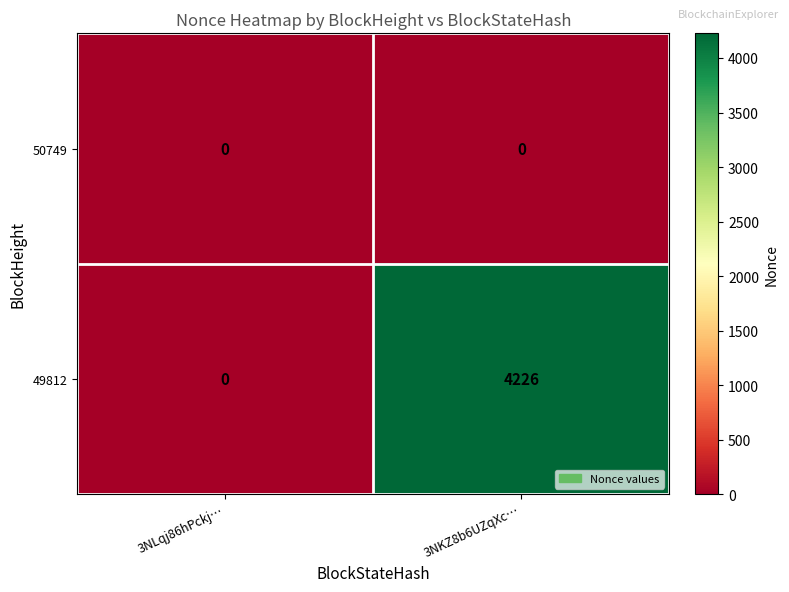

List the series in order of their peak value, lowest first.

50749, 49812